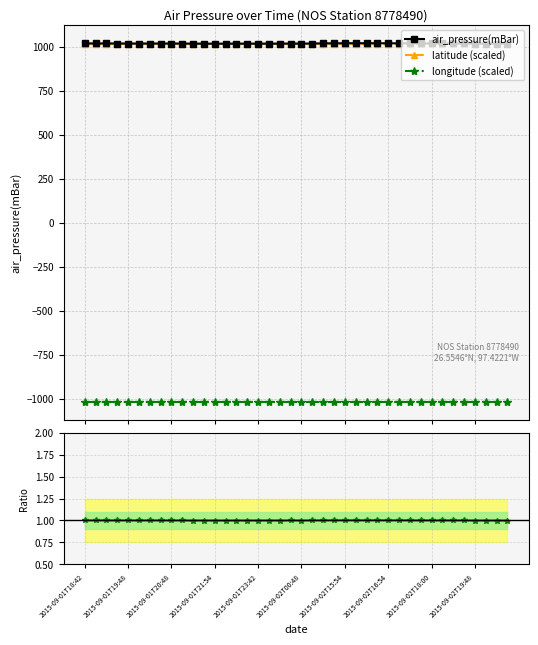

Reading left to right, transcribe all the data shown in this chart.

air_pressure(mBar): 1018.8	1018.8	1018.8	1018.2	1018.1	1018.1	1018.0	1018.1	1018.0	1018.0	1017.4	1017.3	1017.1	1017.3	1017.4	1017.4	1017.4	1017.5	1017.5	1017.8	1017.7	1017.9	1019.3	1019.2	1019.8	1019.9	1019.8	1019.7	1019.5	1019.5	1018.9	1018.7	1018.4	1018.5	1018.4	1018.3	1017.3	1017.3	1017.2	1016.4
latitude (scaled): 1018.2	1018.2	1018.2	1018.2	1018.2	1018.2	1018.2	1018.2	1018.2	1018.2	1018.2	1018.2	1018.2	1018.2	1018.2	1018.2	1018.2	1018.2	1018.2	1018.2	1018.2	1018.2	1018.2	1018.2	1018.2	1018.2	1018.2	1018.2	1018.2	1018.2	1018.2	1018.2	1018.2	1018.2	1018.2	1018.2	1018.2	1018.2	1018.2	1018.2
longitude (scaled): -1018.2	-1018.2	-1018.2	-1018.2	-1018.2	-1018.2	-1018.2	-1018.2	-1018.2	-1018.2	-1018.2	-1018.2	-1018.2	-1018.2	-1018.2	-1018.2	-1018.2	-1018.2	-1018.2	-1018.2	-1018.2	-1018.2	-1018.2	-1018.2	-1018.2	-1018.2	-1018.2	-1018.2	-1018.2	-1018.2	-1018.2	-1018.2	-1018.2	-1018.2	-1018.2	-1018.2	-1018.2	-1018.2	-1018.2	-1018.2
ratio air_pressure(mBar): 1.0	1.0	1.0	1.0	1.0	1.0	1.0	1.0	1.0	1.0	1.0	1.0	1.0	1.0	1.0	1.0	1.0	1.0	1.0	1.0	1.0	1.0	1.0	1.0	1.0	1.0	1.0	1.0	1.0	1.0	1.0	1.0	1.0	1.0	1.0	1.0	1.0	1.0	1.0	1.0